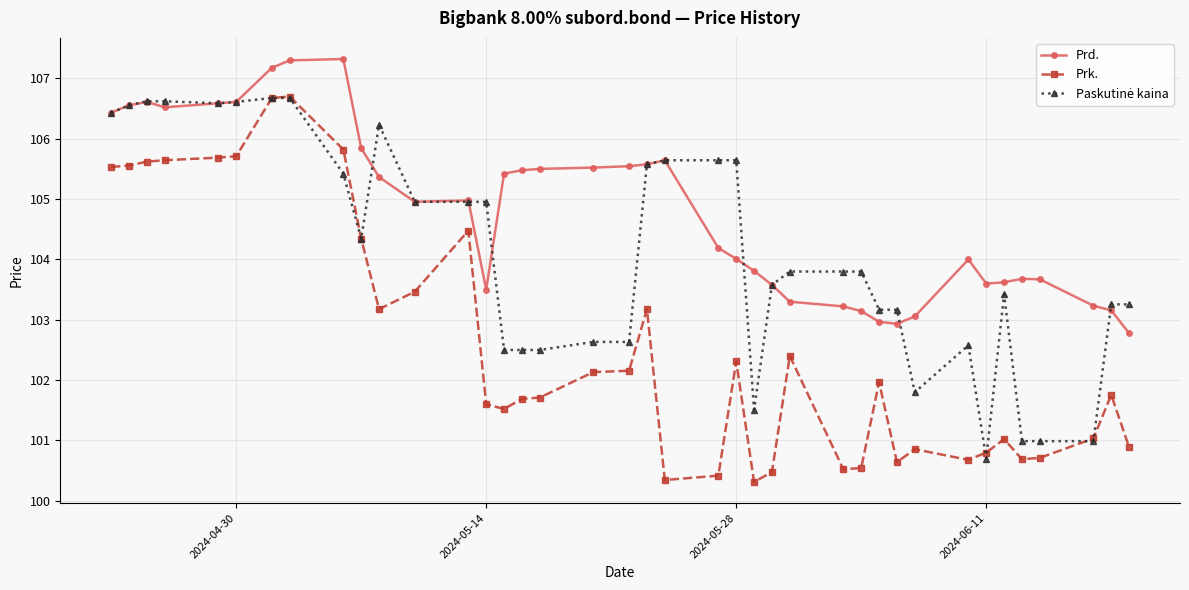

What is the smallest value displayed?

100.3